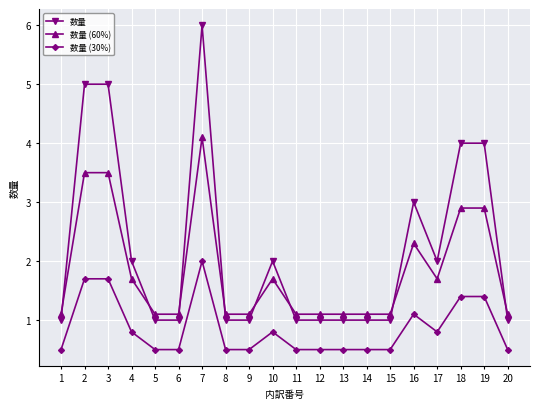

At 15, list the series in order from largest to smallest.

数量 (60%), 数量, 数量 (30%)